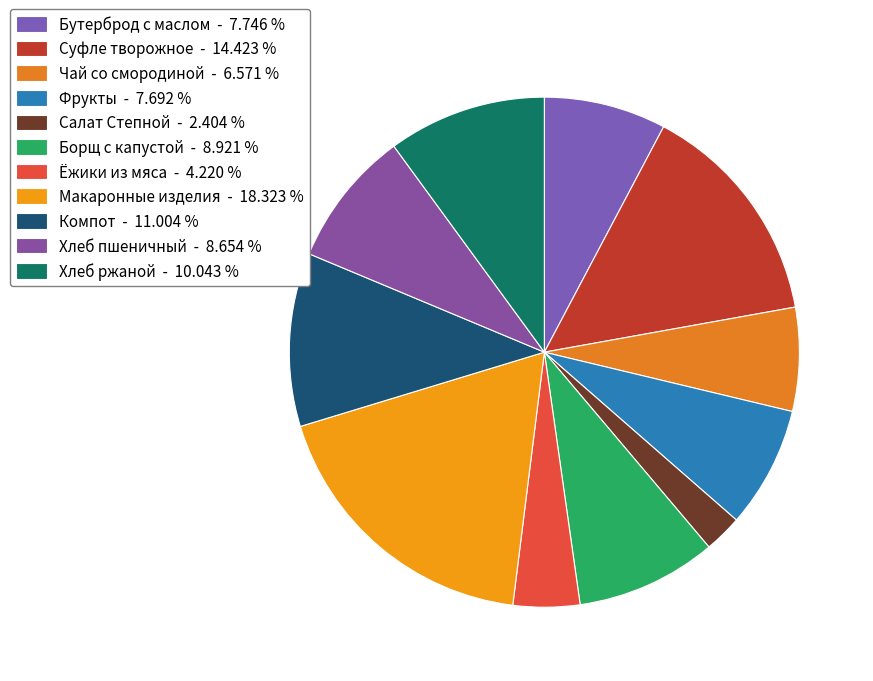

How many segments does this pie chart have?

11